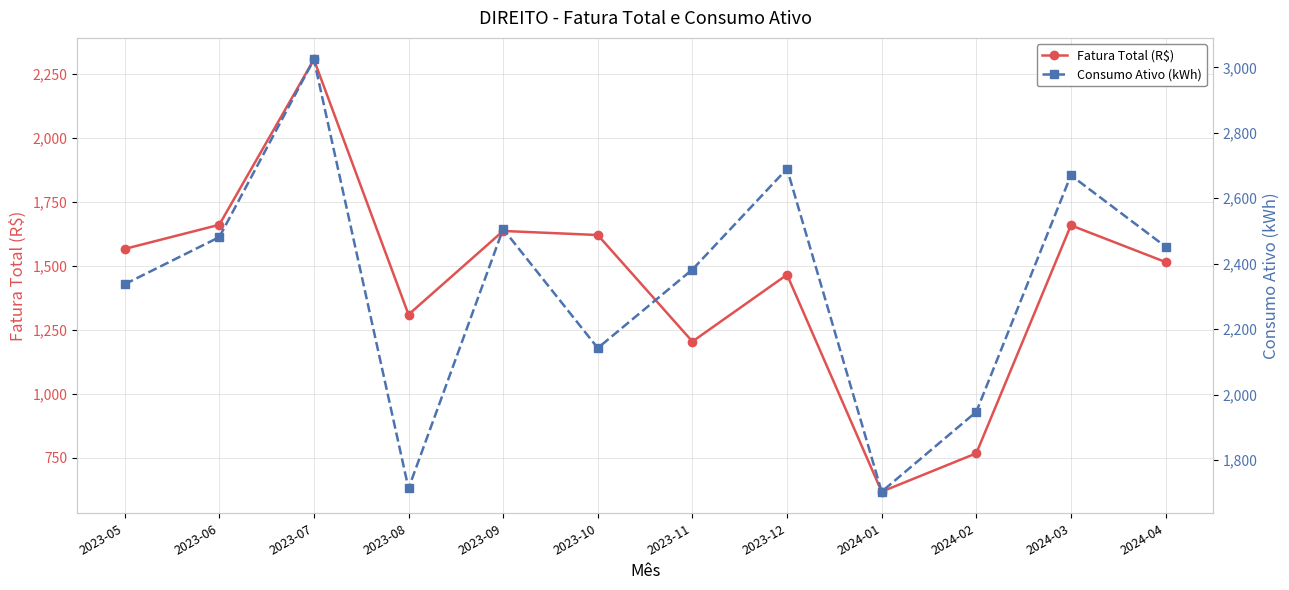

Where is the first local maximum for Fatura Total (R$)?

2023-07